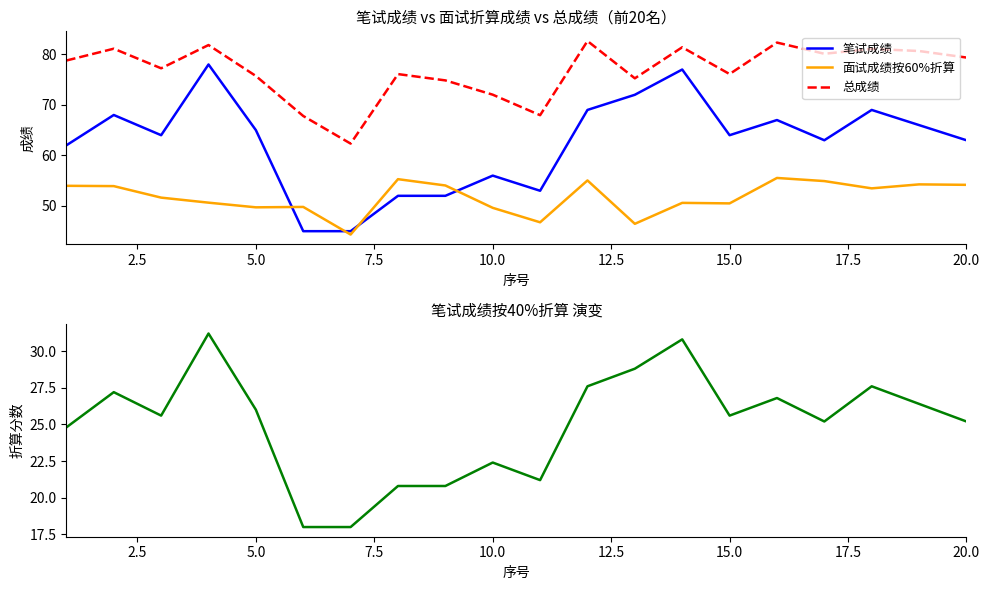

What is the value of the 面试成绩按60%折算 point at the 14th from the left?

50.6